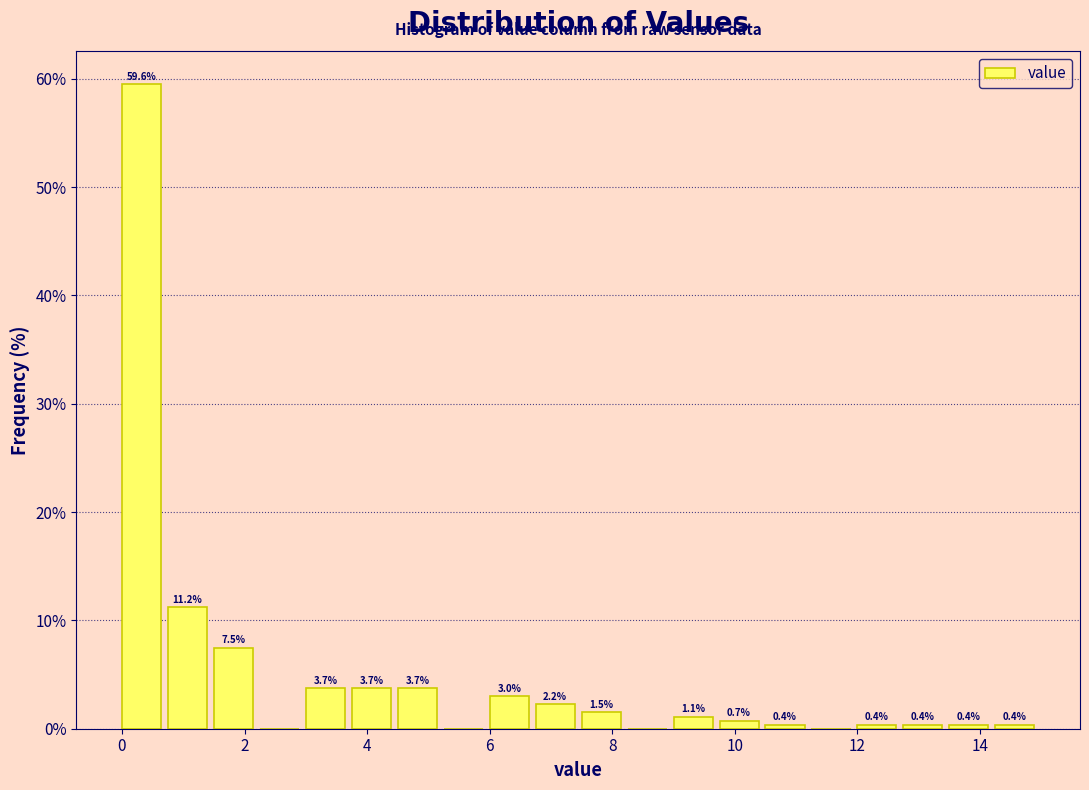

Around what value on the x-axis is the tallest bar? Give the approximate position of its centre, as read against the axis.

0.4